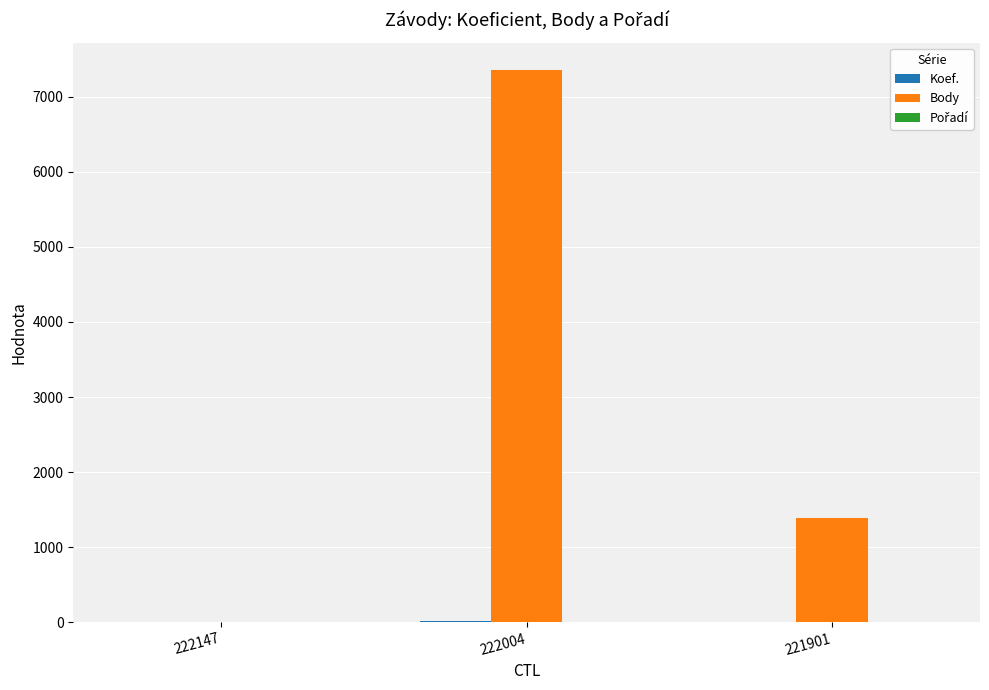

Count the number of categories in the chart.

3